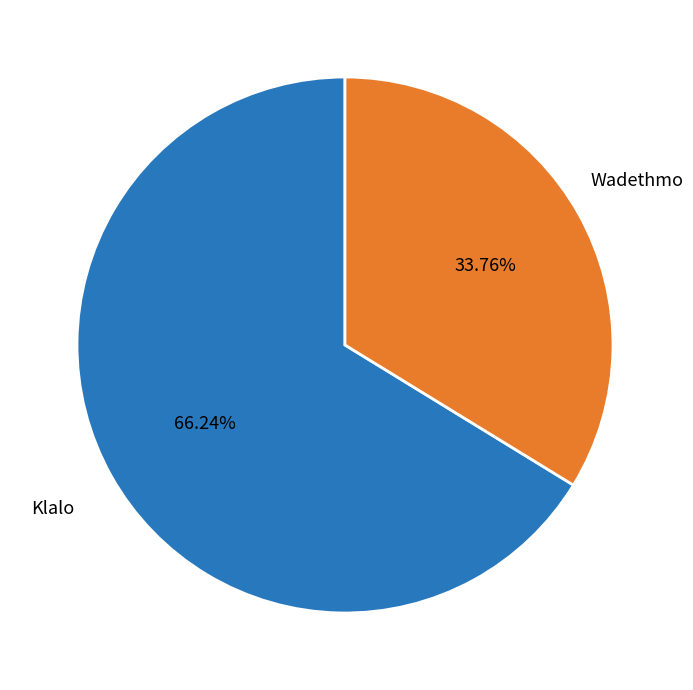

Between Klalo and Wadethmo, which is larger?

Klalo